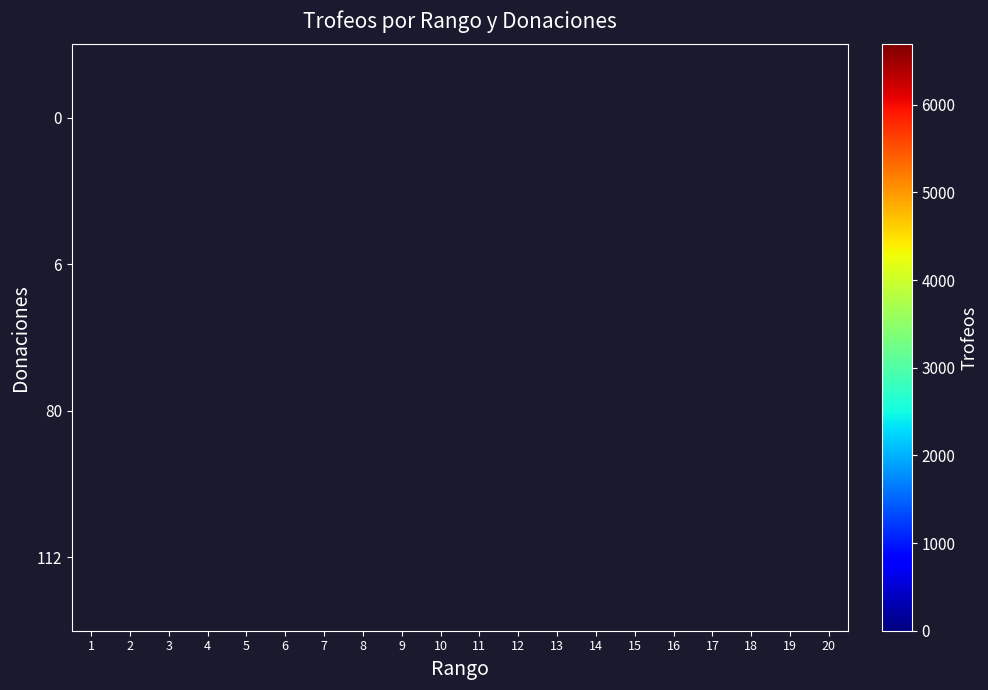

How many categories are shown in the chart?

20